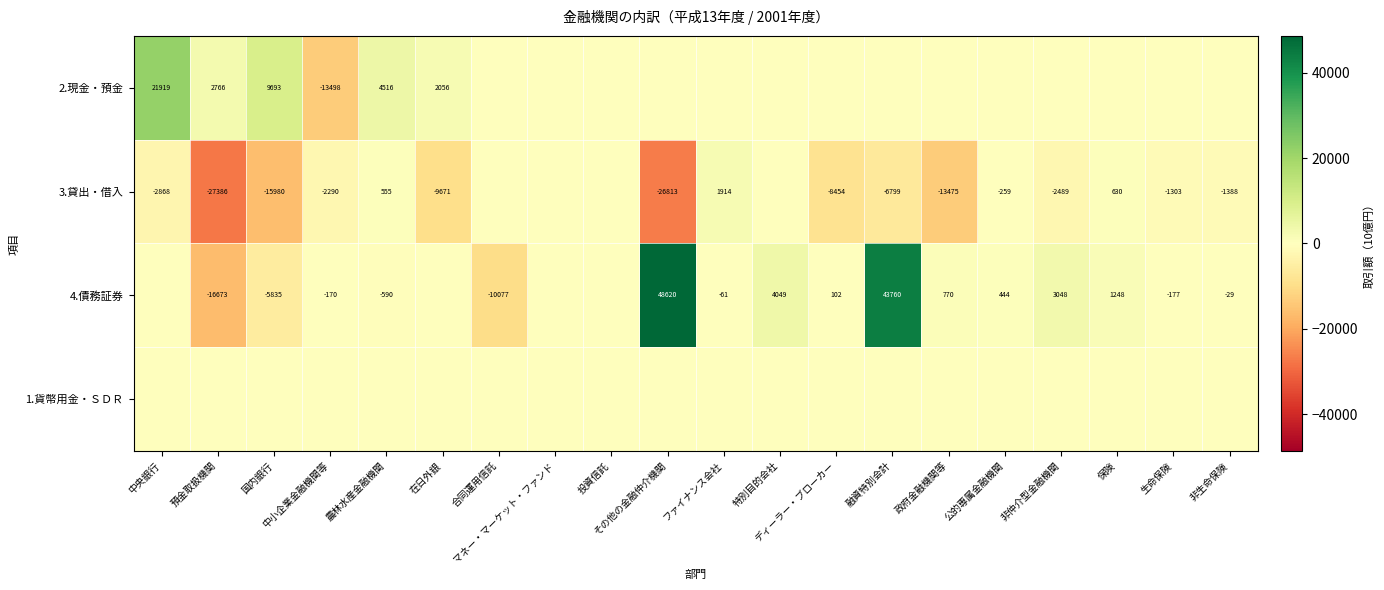

At which category is the sum across all series the highest?

融資特別会計